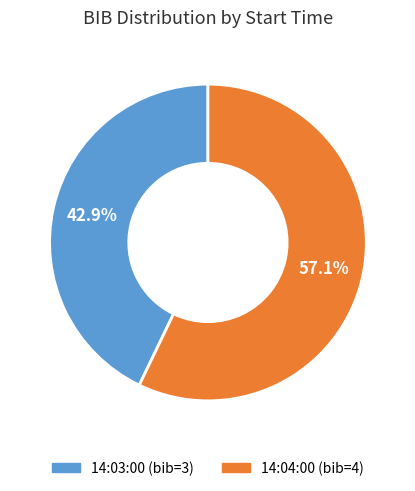

Rank the categories by value from highest to lowest.

14:04:00, 14:03:00